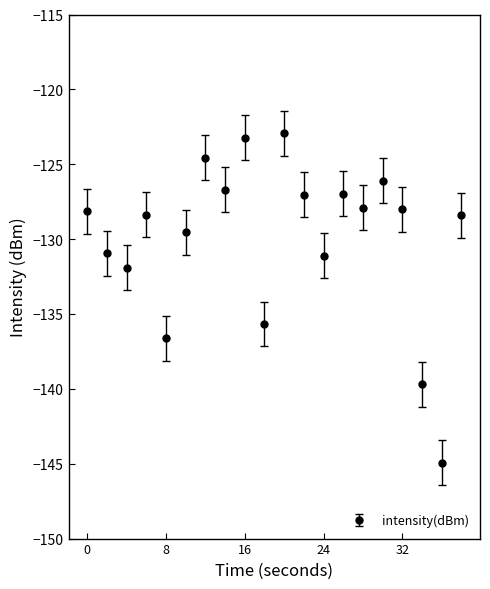

What is the greatest value displayed?

-122.9